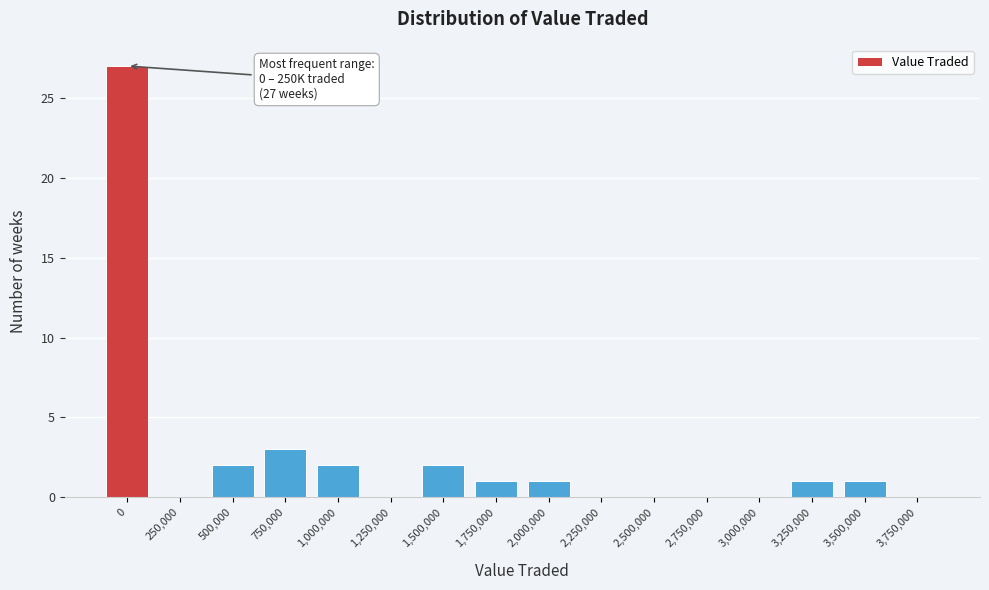

Reading left to right, transcribe all the data shown in this chart.

0=27	250,000=0	500,000=2	750,000=3	1,000,000=2	1,250,000=0	1,500,000=2	1,750,000=1	2,000,000=1	2,250,000=0	2,500,000=0	2,750,000=0	3,000,000=0	3,250,000=1	3,500,000=1	3,750,000=0